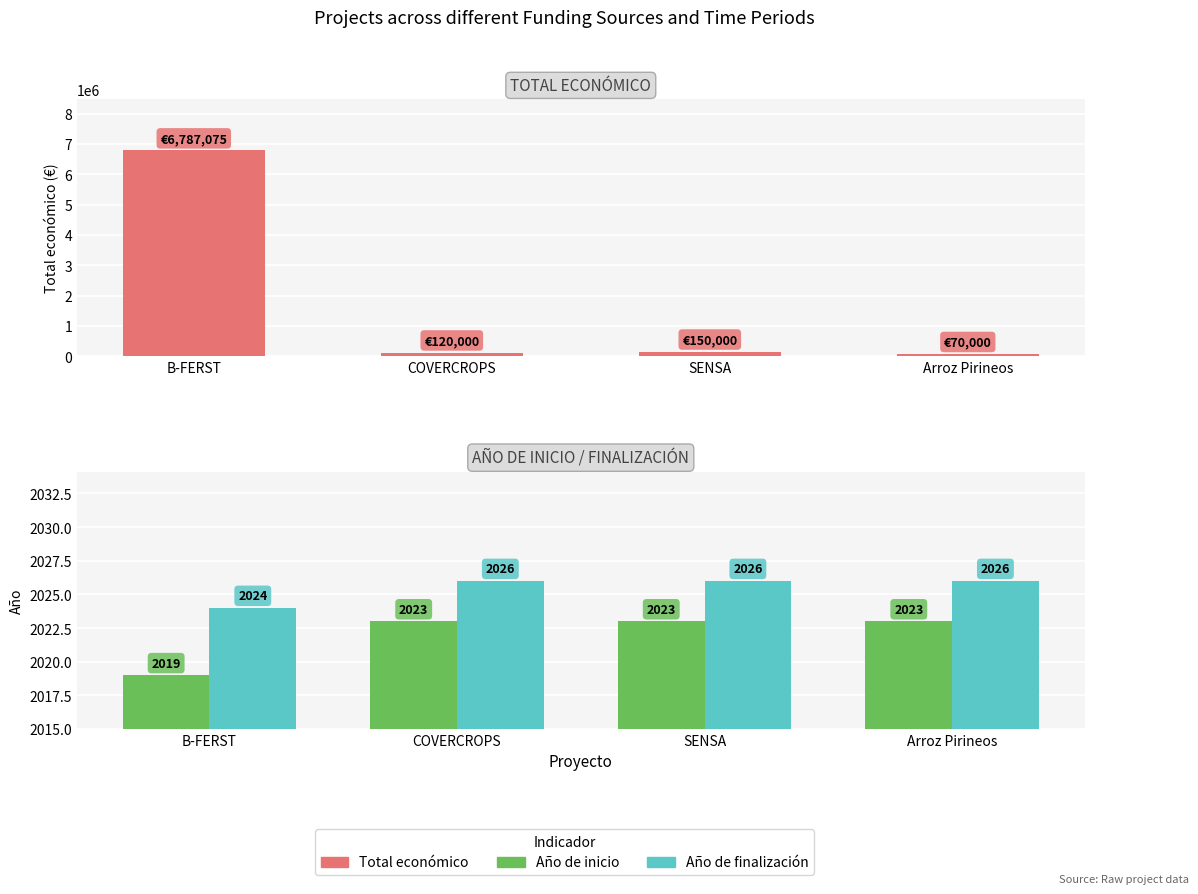

At how many categories does at least one series exceed 1358601?

1